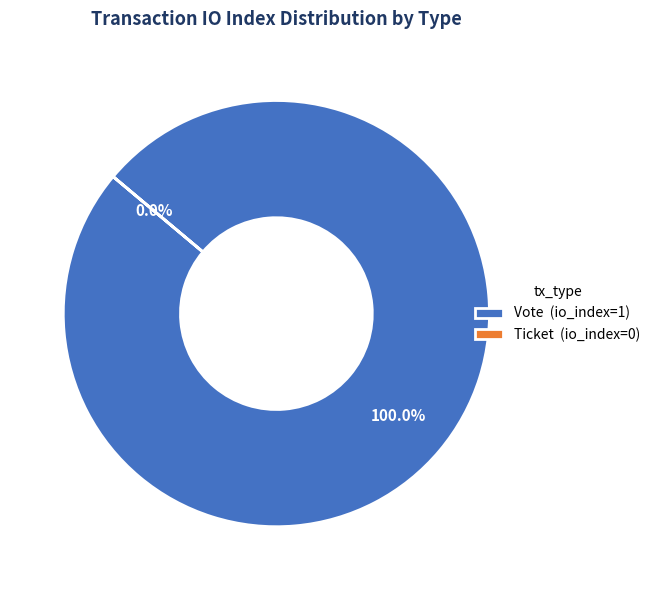

Which slice is the smallest?

Ticket